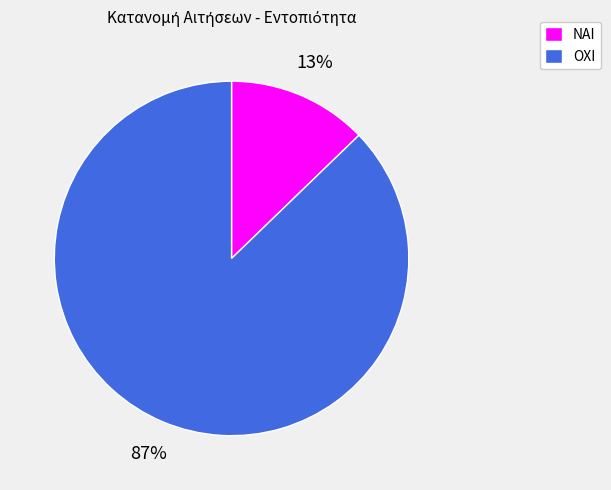

Between ΟΧΙ and ΝΑΙ, which is larger?

ΟΧΙ